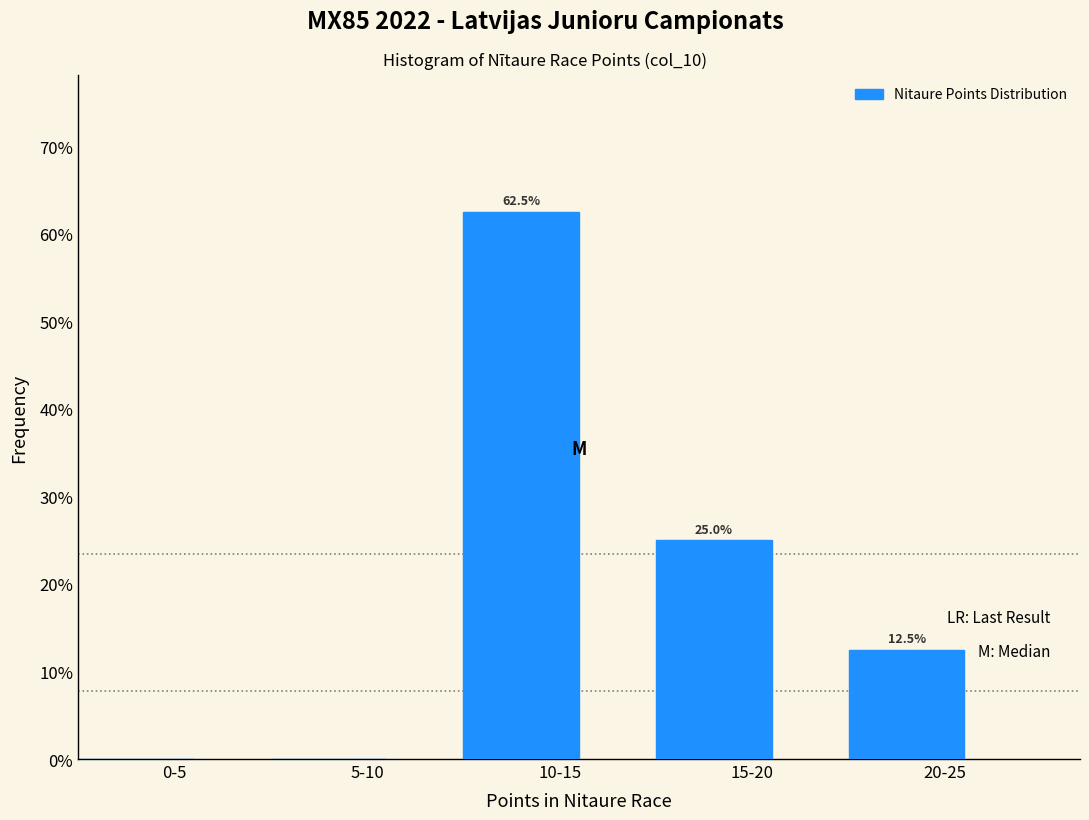

Reading left to right, what are all the values shown in this chart?

0-5=0.0	5-10=0.0	10-15=62.5	15-20=25.0	20-25=12.5